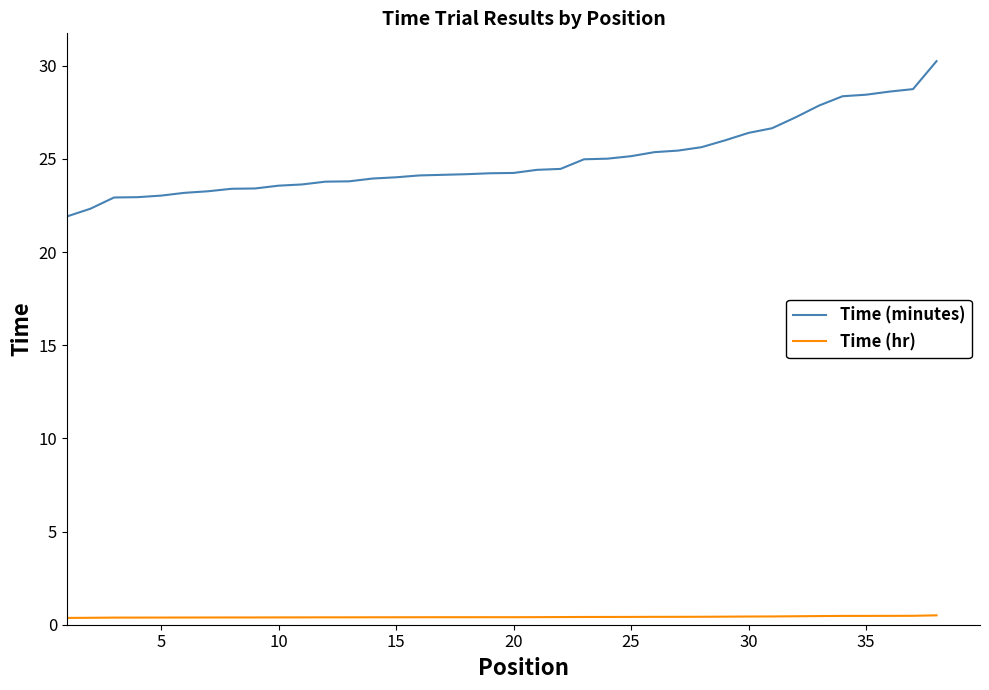

Which series has the largest total across all categories?

Time (minutes)